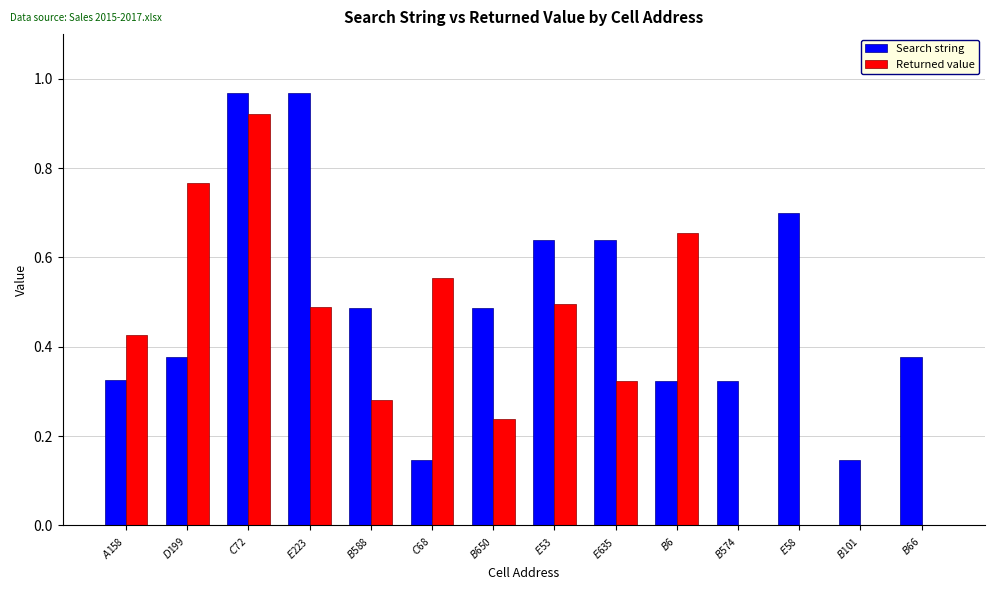

Which series has the largest total across all categories?

Search string